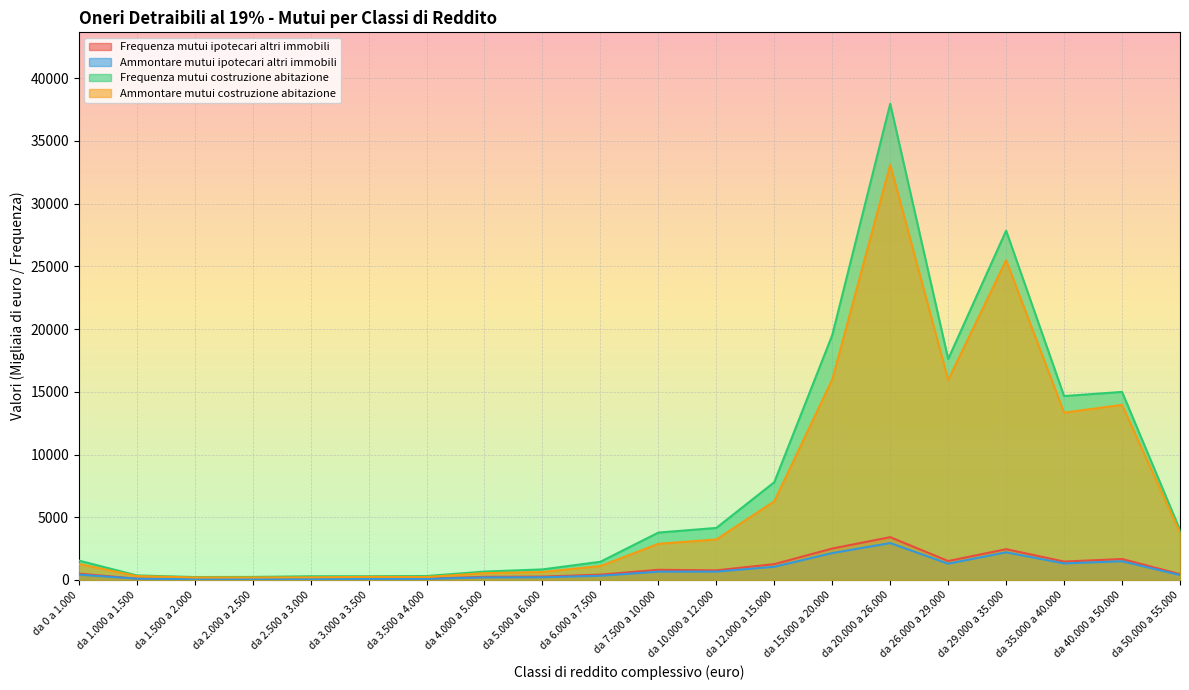

Reading left to right, list all the values displayed in this chart.

Frequenza mutui ipotecari altri immobili: 502	108	88	103	106	97	104	249	270	424	810	768	1262	2506	3413	1510	2454	1468	1671	463
Ammontare mutui ipotecari altri immobili: 427	100	65	76	80	84	89	200	215	335	662	665	1051	2143	2941	1297	2205	1318	1494	392
Frequenza mutui costruzione abitazione: 1548	364	234	243	296	298	314	671	842	1452	3777	4148	7794	19519	37960	17611	27845	14661	14991	3983
Ammontare mutui costruzione abitazione: 1275	312	199	197	211	248	241	545	637	1113	2882	3230	6275	15983	33112	15941	25488	13337	13958	3772